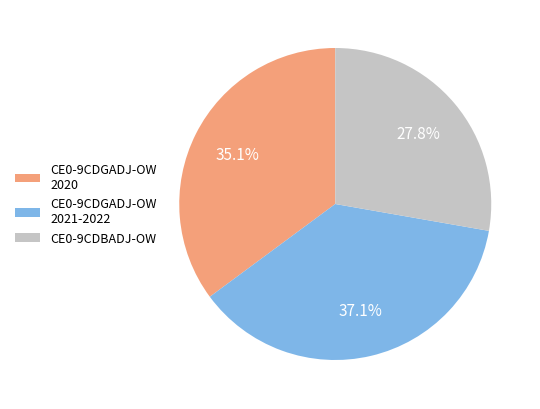

How much of the chart is everything except CE0-9CDGADJ-OW 2020?

64.9%